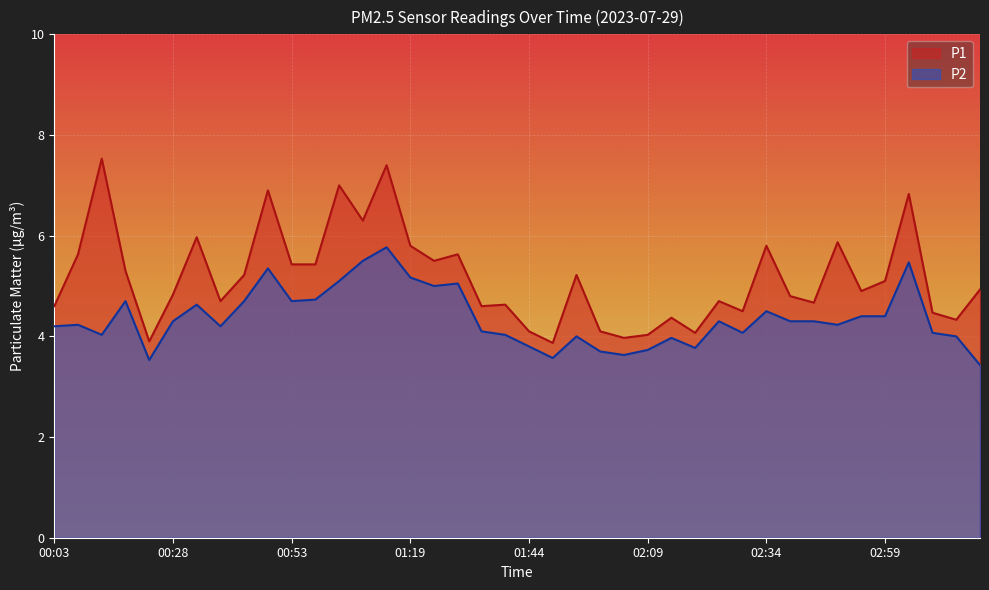

Rank the series by their average value, from lowest to highest.

P2, P1